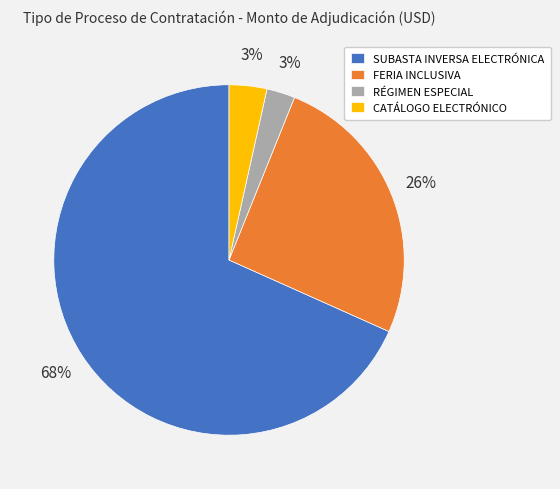

How many slices are in this pie chart?

4